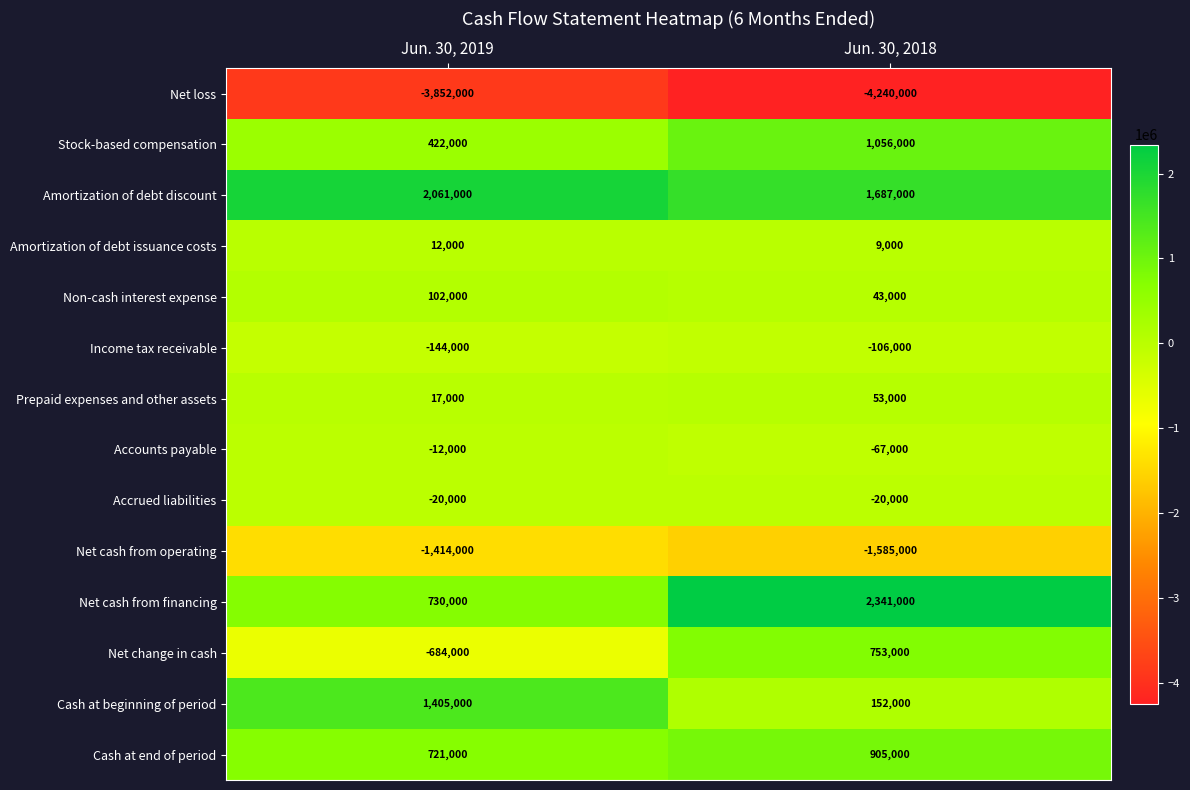

Count the number of data series in this chart.

14